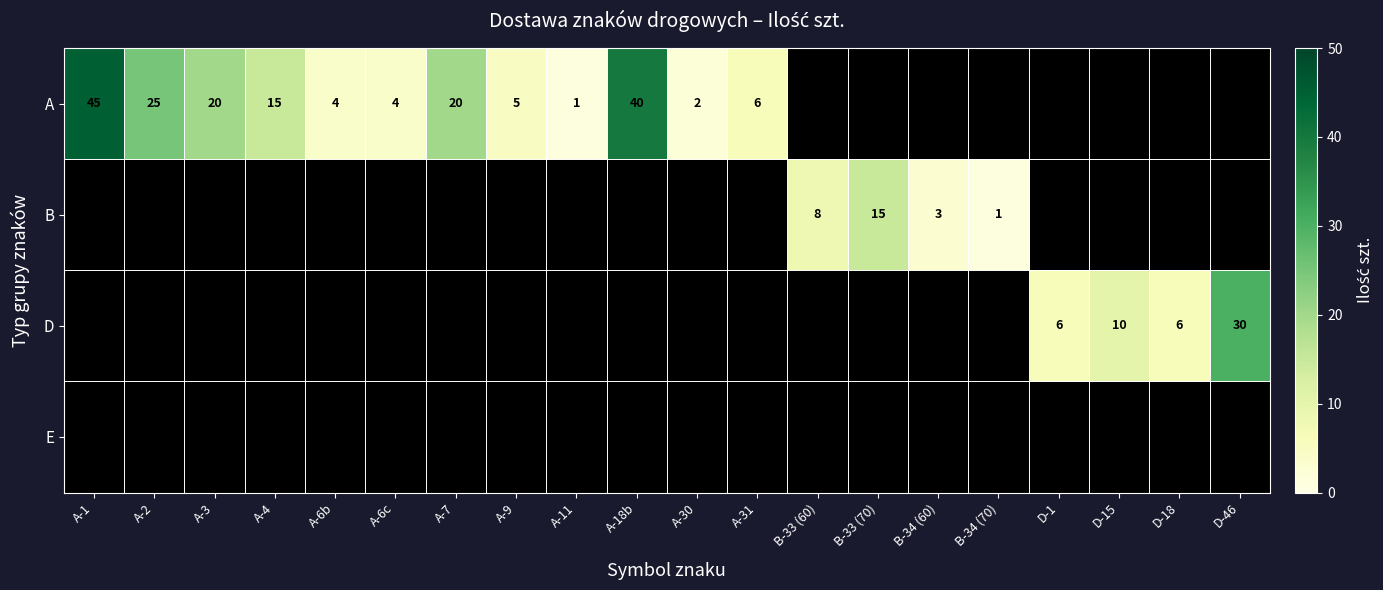

How many positive values does the B series have?

4